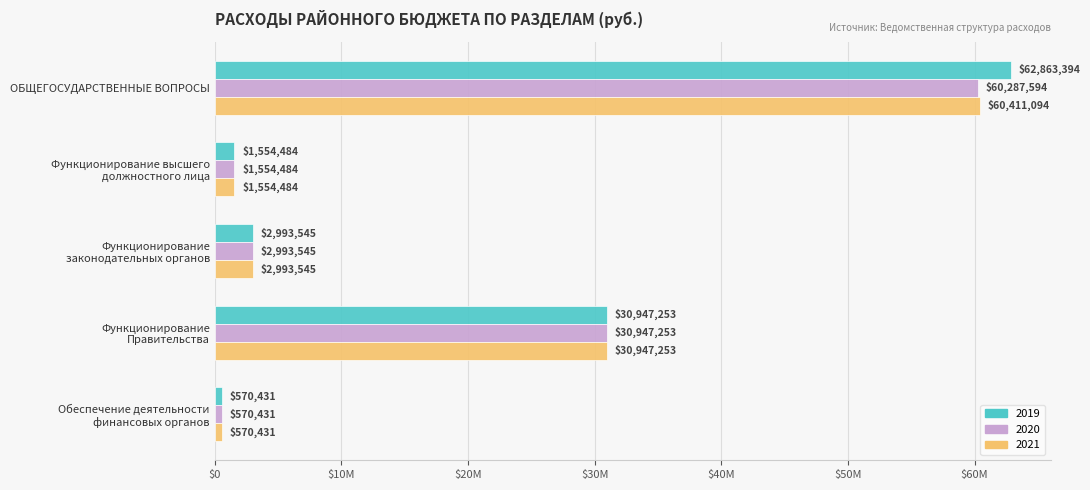

What are all the series names shown in the legend?

2019, 2020, 2021